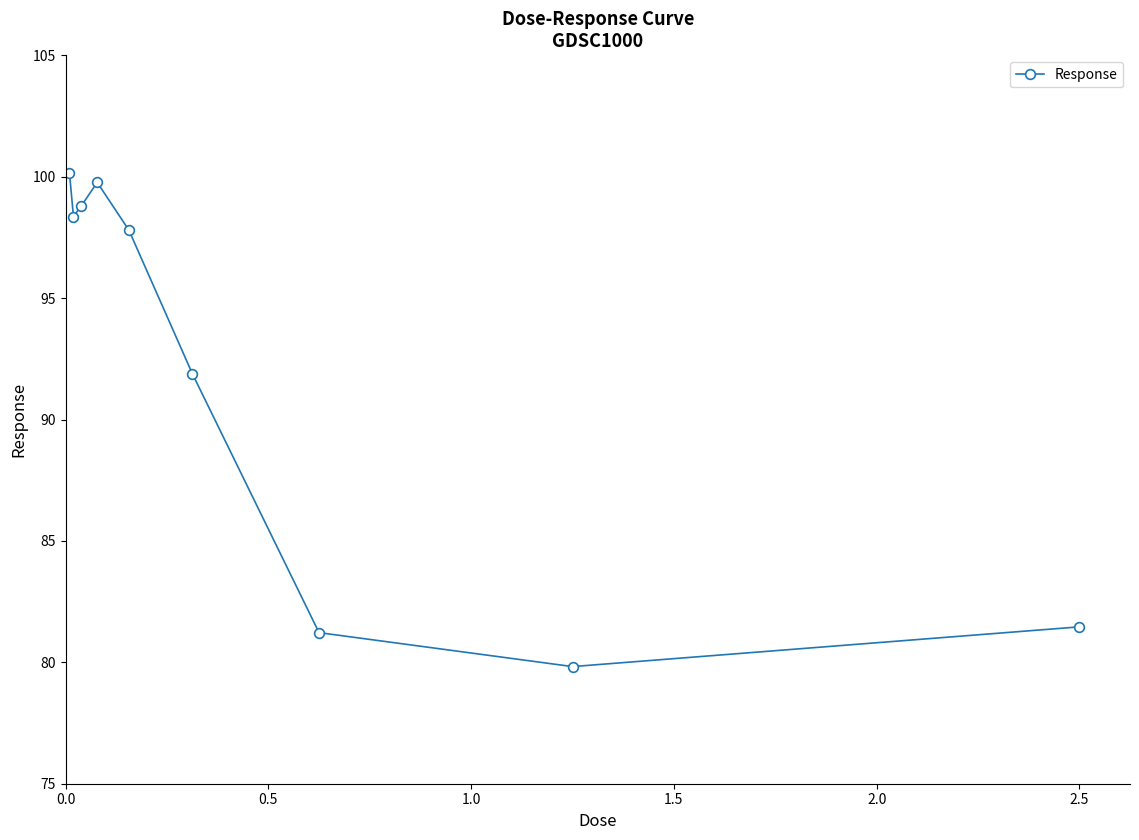

How many interior local valleys (lower than both neighbors) does the data have?

2